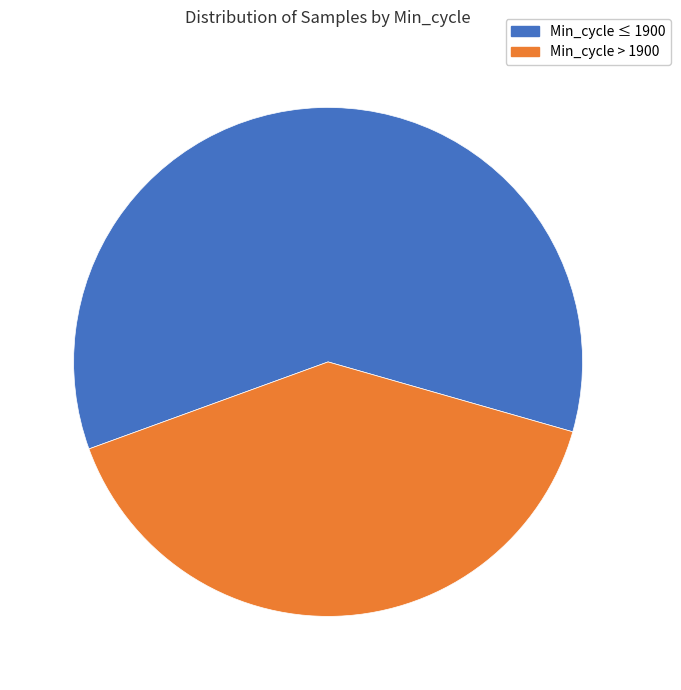

Is there a majority slice in this chart?

Yes